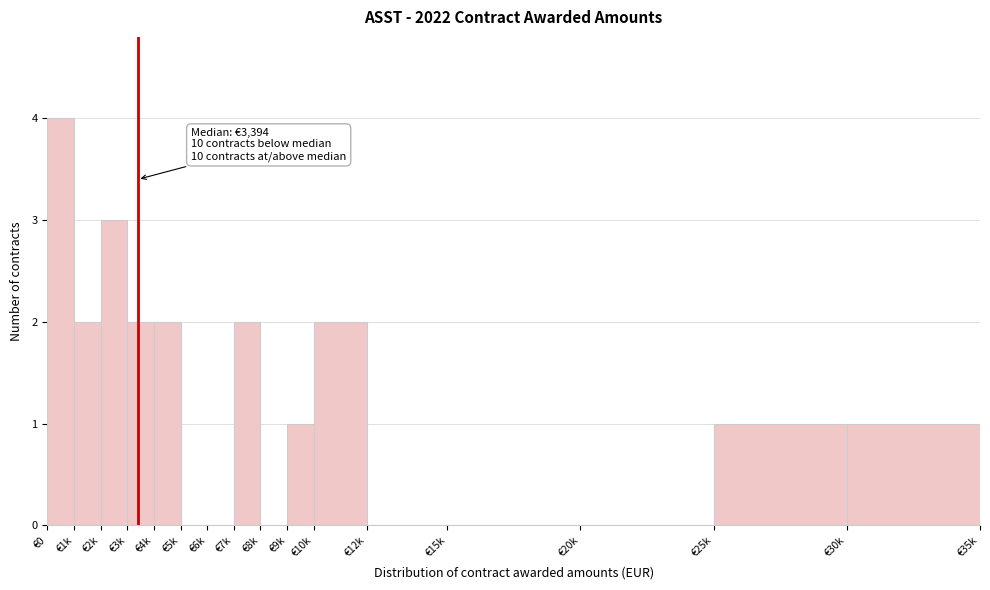

Reading right to left, transcribe all the data shown in this chart.

€30k=1	€25k=1	€20k=0	€15k=0	€12k=0	€10k=2	€9k=1	€8k=0	€7k=2	€6k=0	€5k=0	€4k=2	€3k=2	€2k=3	€1k=2	€0=4